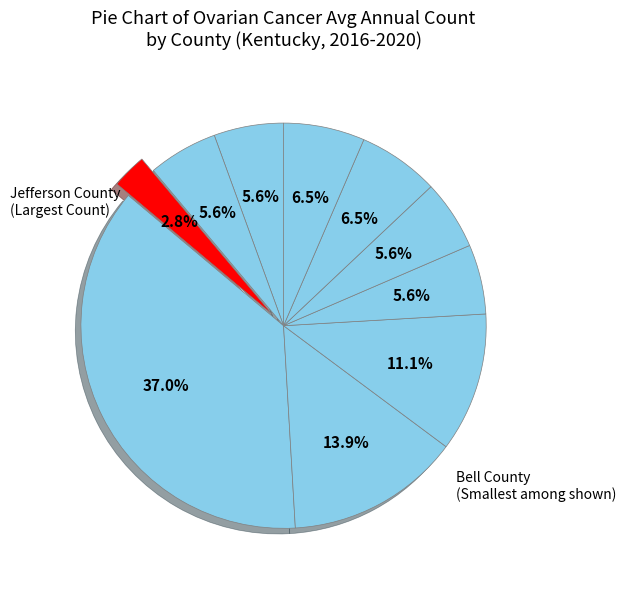

How many slices are in this pie chart?

10